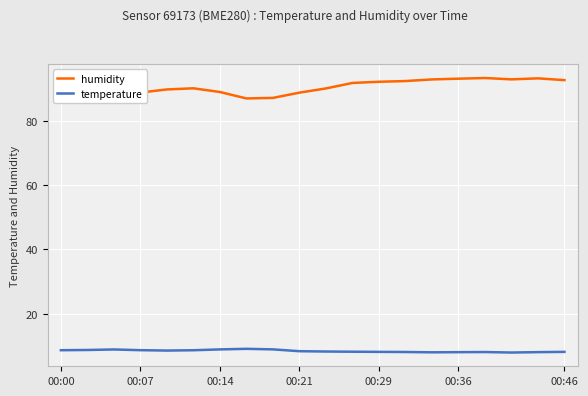

True or false: temperature and humidity intersect in this chart.

False